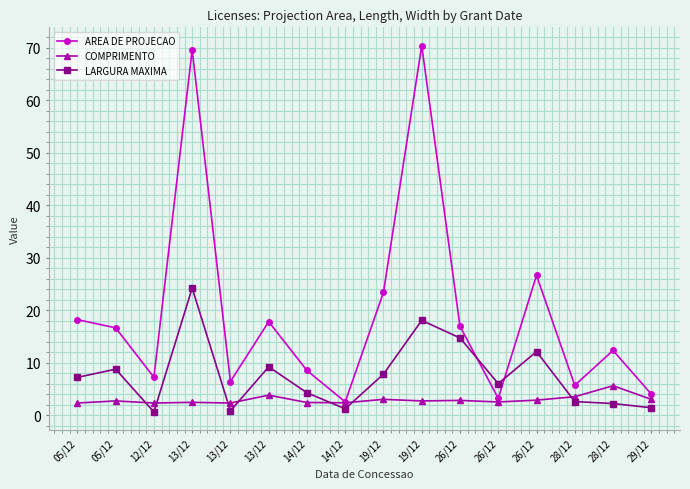

What is the difference between the highest and lowest values at 14/12?

6.1